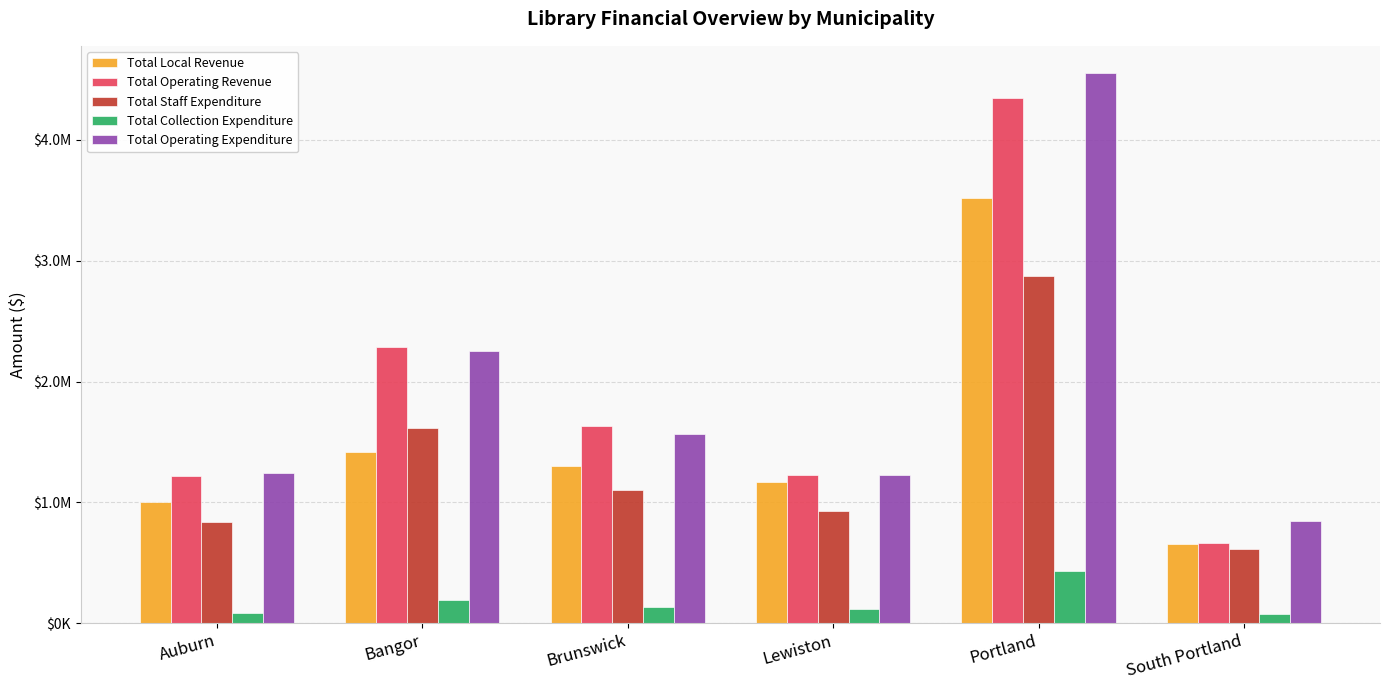

List the labels in order of Total Staff Expenditure value, largest first.

Portland, Bangor, Brunswick, Lewiston, Auburn, South Portland